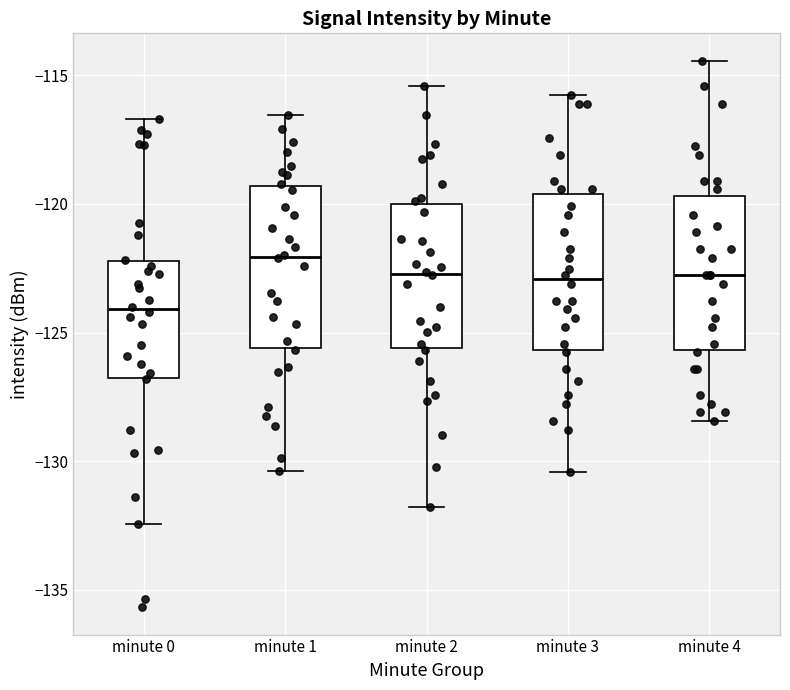

Reading left to right, transcribe this box plot: for each box, give where its median line is, the range the box spans, and where its two whiskers end, as read against the y-axis. The values are not printed on the chart, so give them approximately, as read against the axis.

minute 0: median -124.0, box -127.0 to -122.0, whiskers -132.5 to -116.5
minute 1: median -122.0, box -125.5 to -119.5, whiskers -130.5 to -116.5
minute 2: median -122.5, box -125.5 to -120.0, whiskers -132.0 to -115.5
minute 3: median -123.0, box -125.5 to -119.5, whiskers -130.5 to -116.0
minute 4: median -123.0, box -125.5 to -119.5, whiskers -128.5 to -114.5